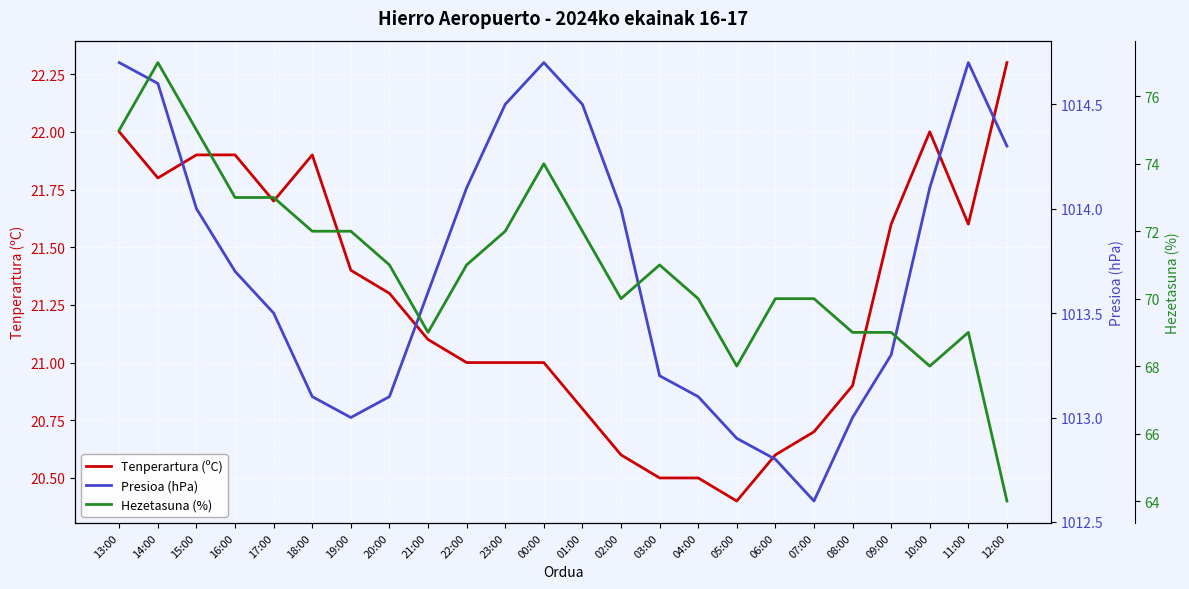

Which series has the largest total across all categories?

Presioa (hPa)